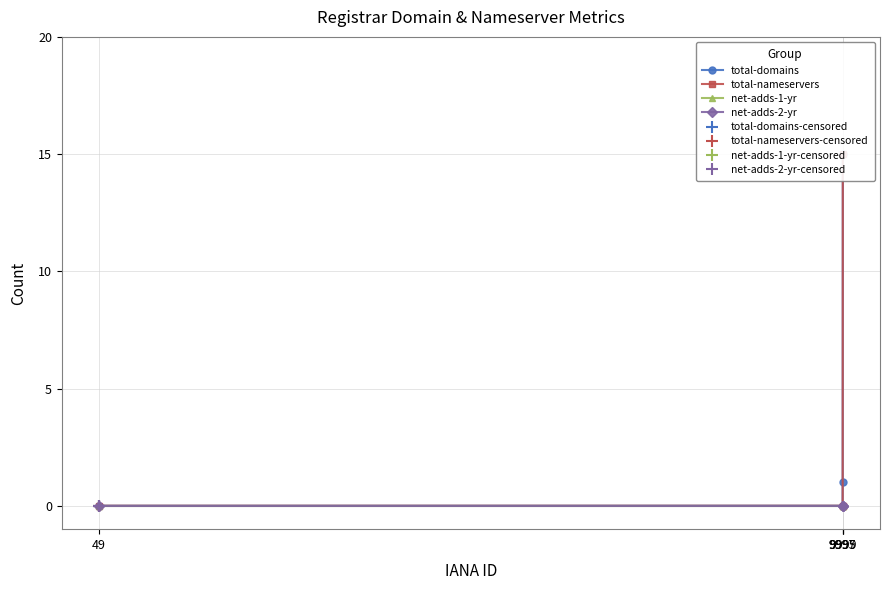

True or false: net-adds-2-yr and total-domains cross at least once.

False